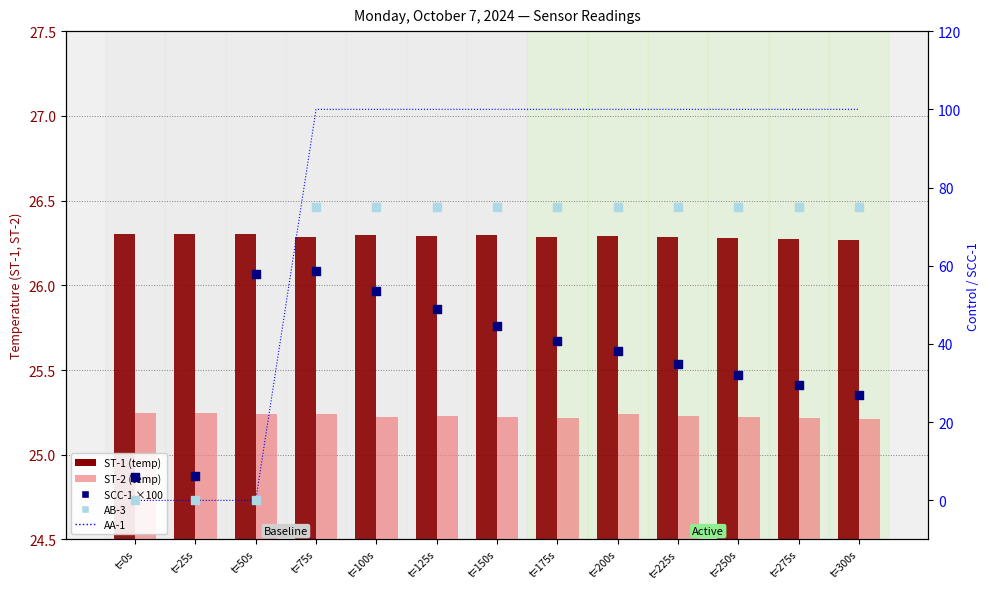

Which series has the widest spread of Y values?

AA-1